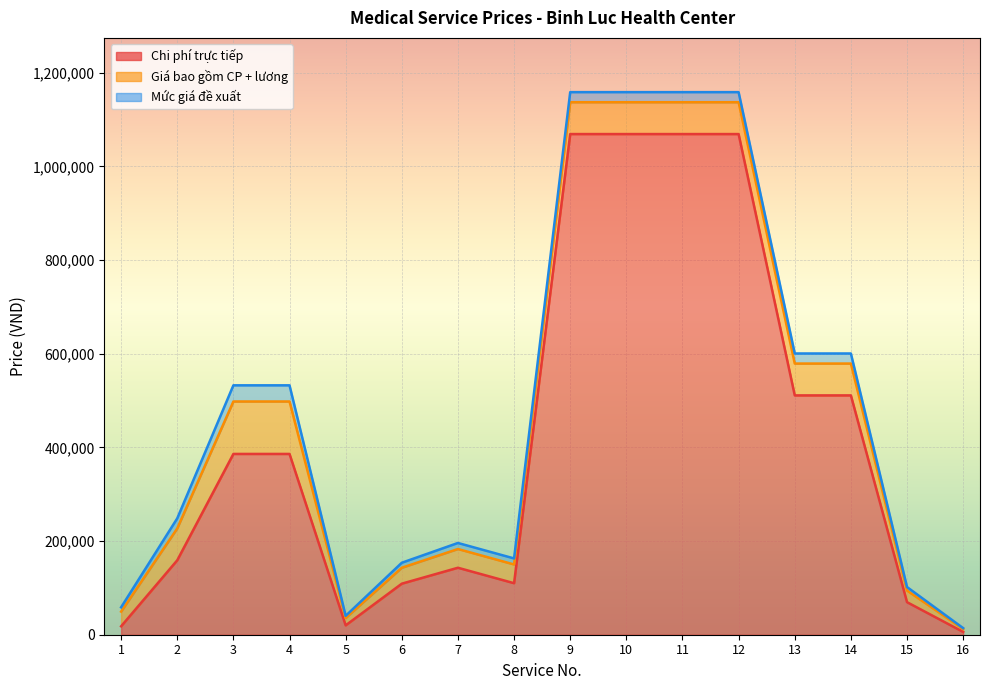

Reading right to left, extract all data points from this chart.

Chi phi truc tiep: 6000	69500	511000	511000	1069000	1069000	1069000	1069000	110000	143000	109000	20000	386000	386000	159000	18001
Gia bao gom CP truc tiep + luong: 12200	94300	579000	579000	1137000	1137000	1137000	1137000	150000	183000	143000	35600	498000	498000	227000	49300
Muc gia de xuat: 14100	101800	600500	600500	1158500	1158500	1158500	1158500	162900	195900	153700	40300	532500	532500	248500	58600